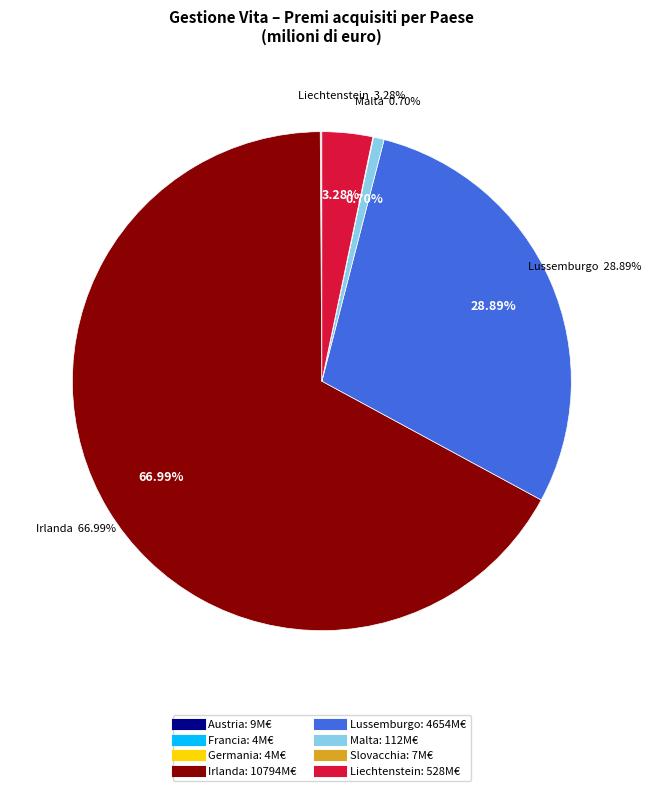

Is the sum of Malta and Liechtenstein greater than half?

No